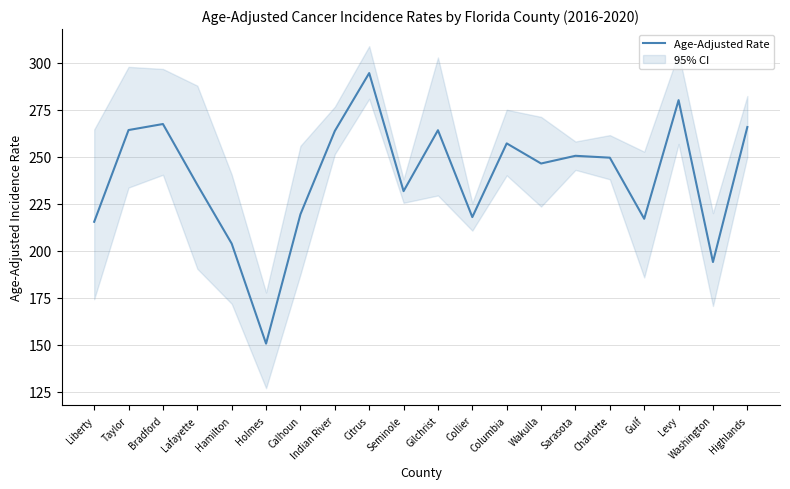

The value at Taylor is 410.3. True or false?

False